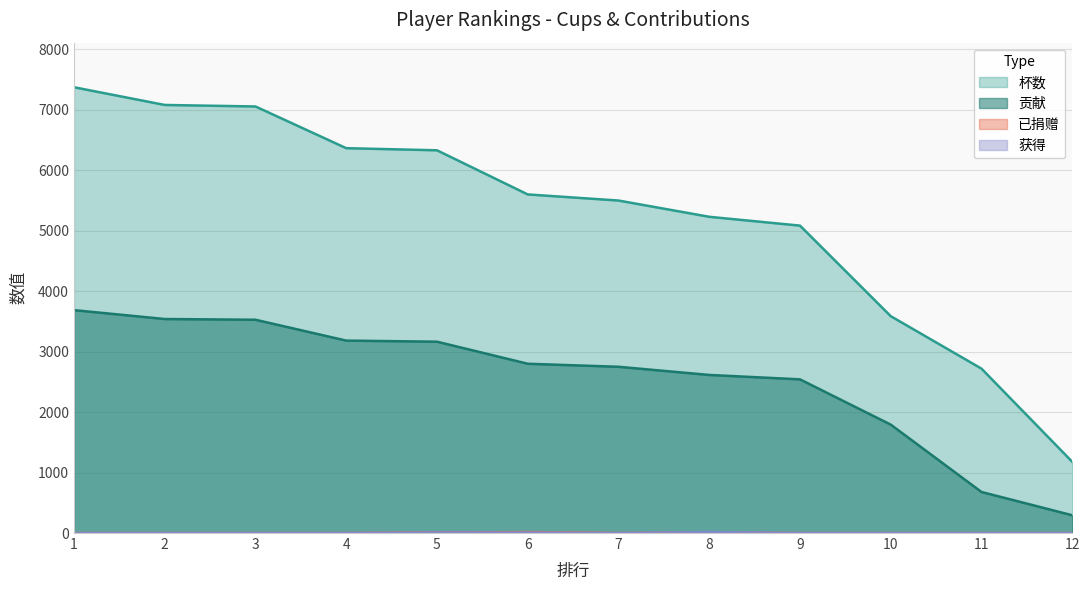

Which has a higher value, 5 or 2?

2